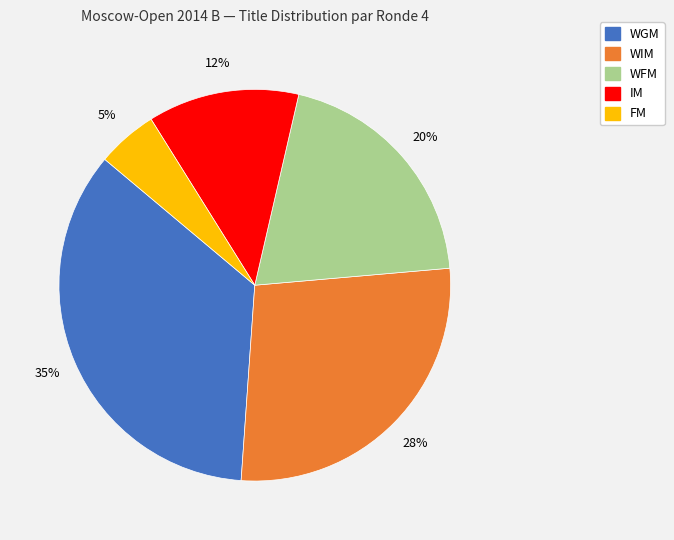

Count the number of slices in the pie.

5